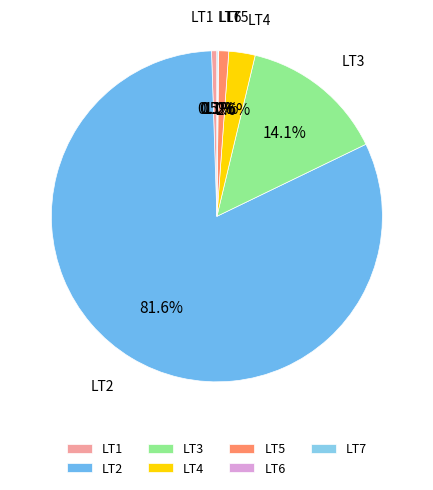

Approximately how many times larger is the value at LT3 compared to LT1?

27.1